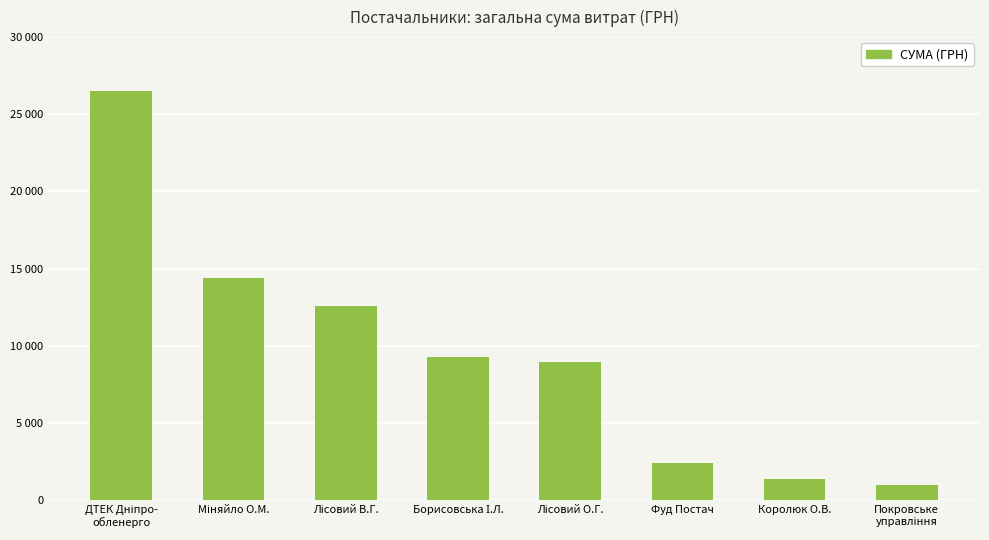

What is the smallest value displayed?

1000.9